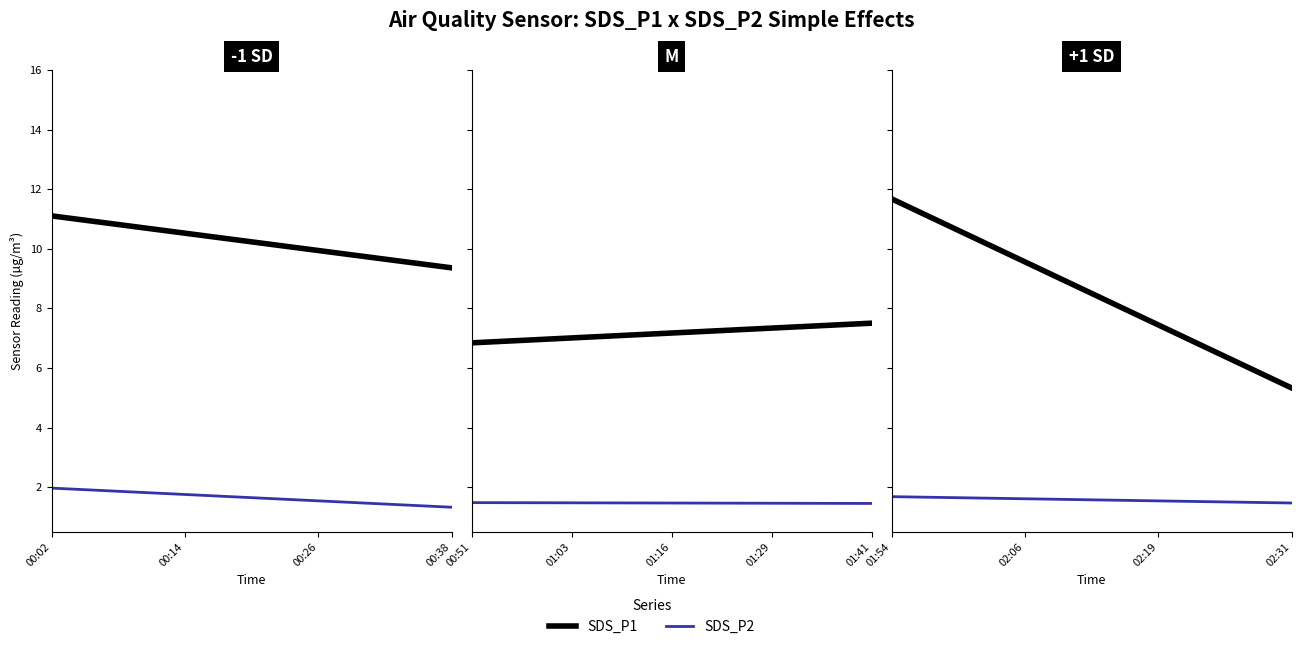

Read the SDS_P2 value at 00:51.

1.6